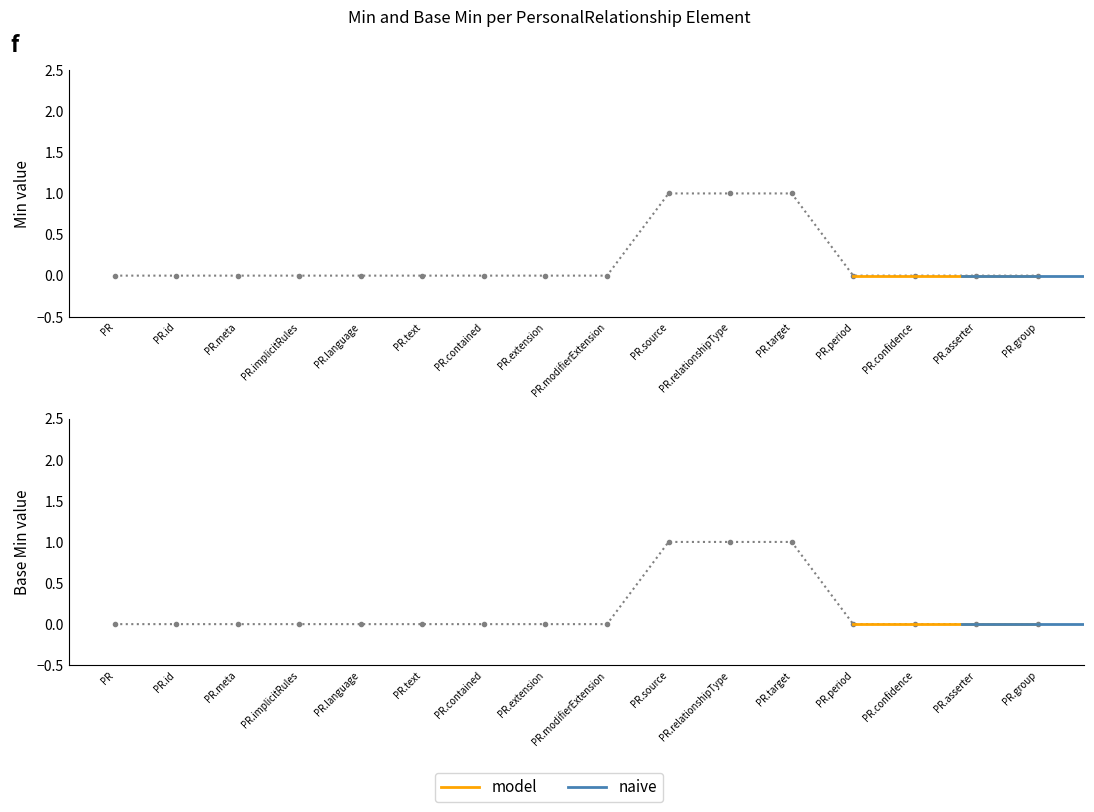

The value of Base Min at PR.extension is 0. True or false?

True